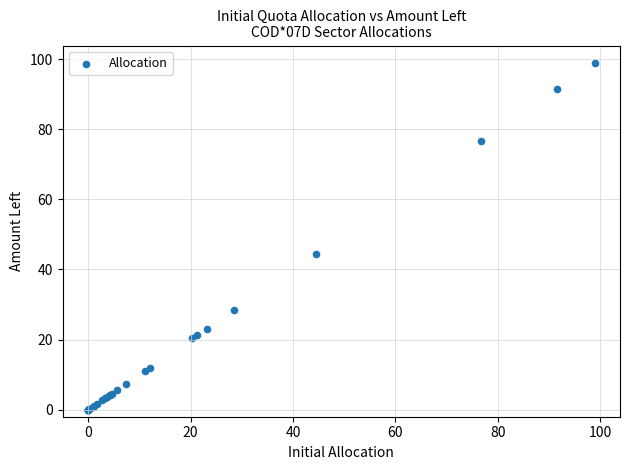

What Y value in the scatter plot is closest to 49?

44.4